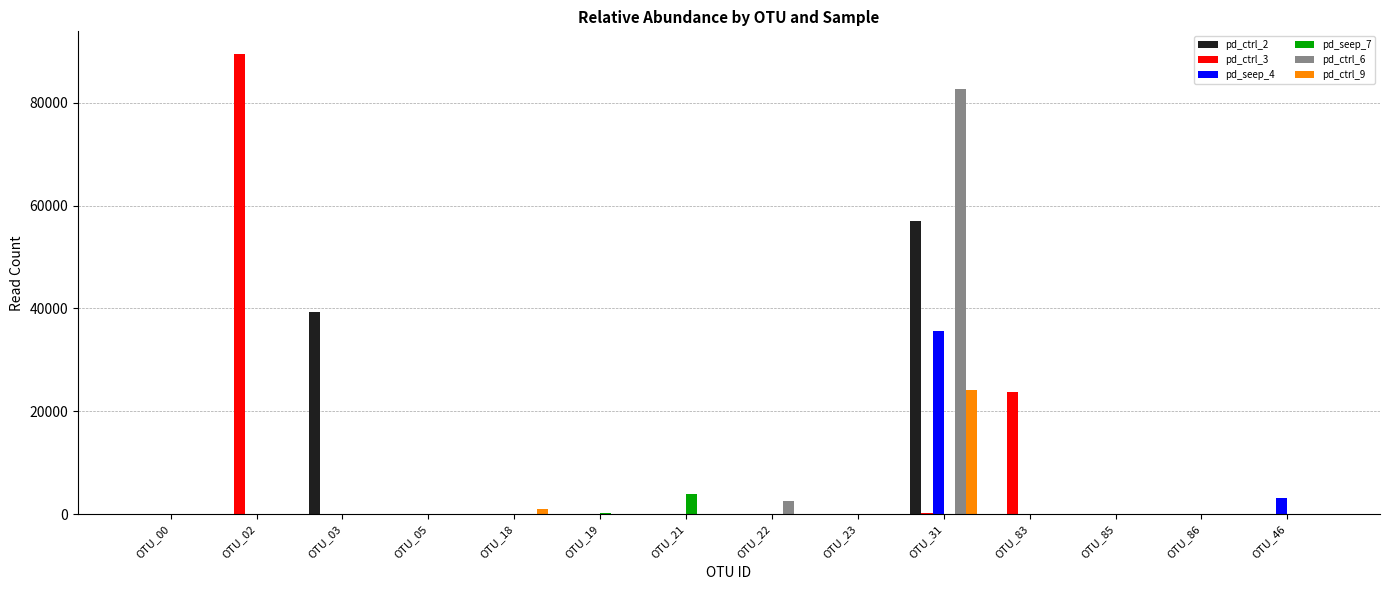

Between OTU_00 and OTU_22, which series saw the biggest shift?

pd_ctrl_6